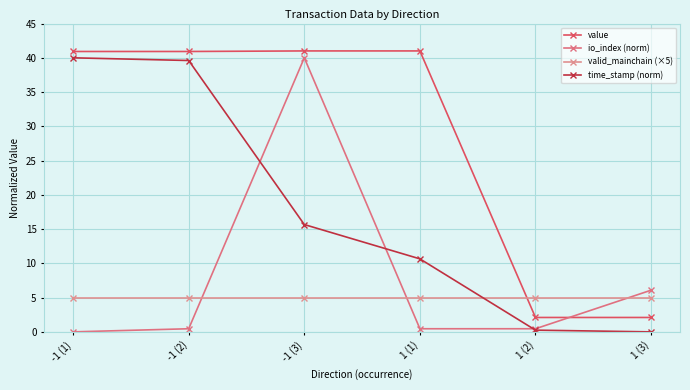

True or false: time_stamp (norm) and value intersect in this chart.

False